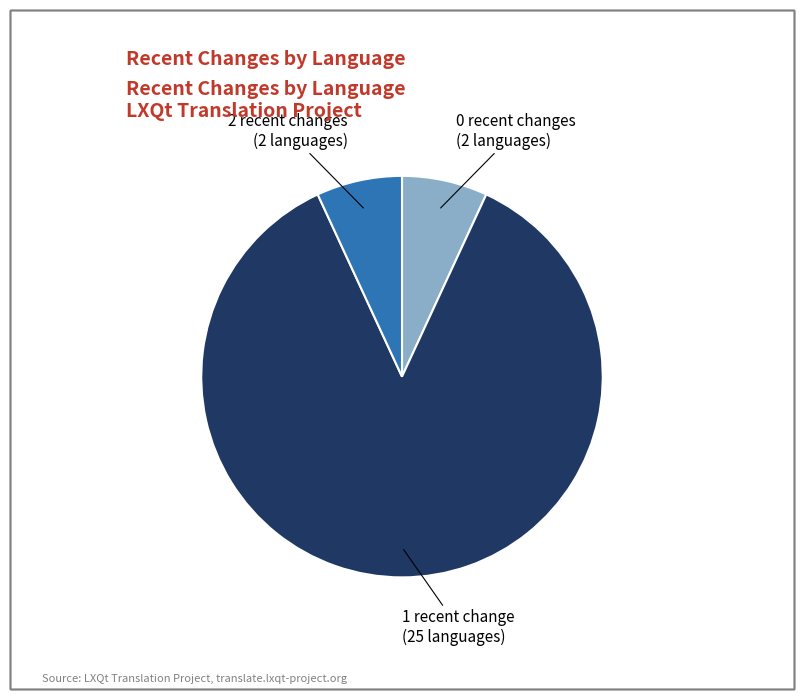

Does any single category account for the majority?

Yes